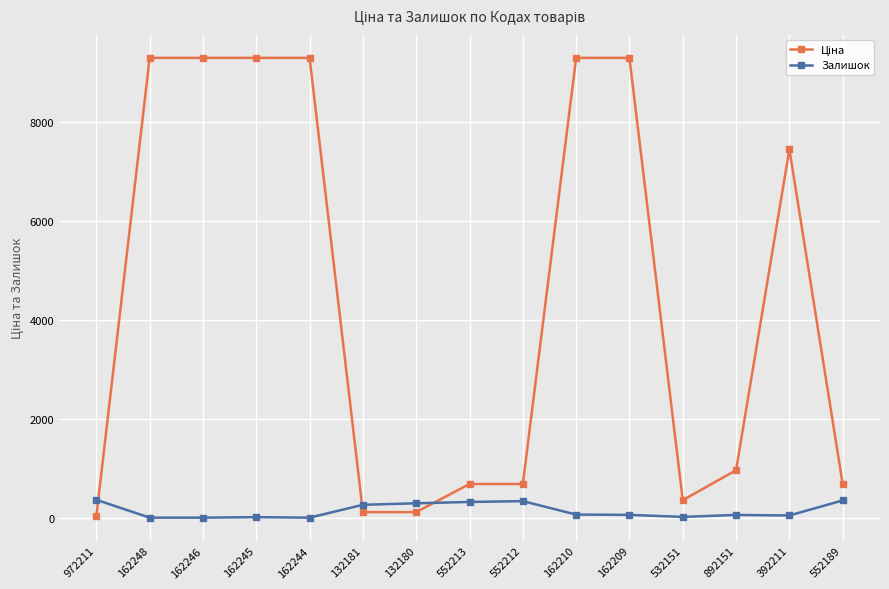

What is the value of the Залишок point at the 1st from the left?

360.0